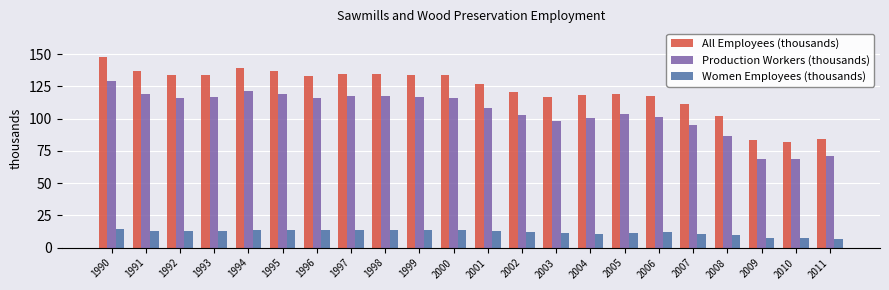

What is the value of the Women Employees (thousands) bar at the 17th from the left?

12.1